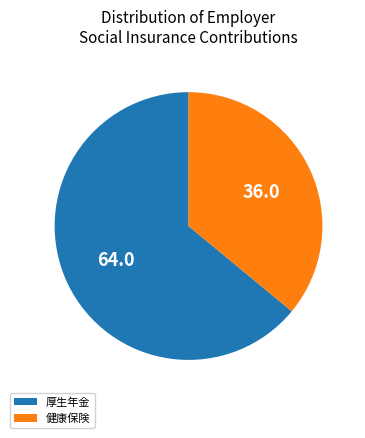

Is there a majority slice in this chart?

Yes